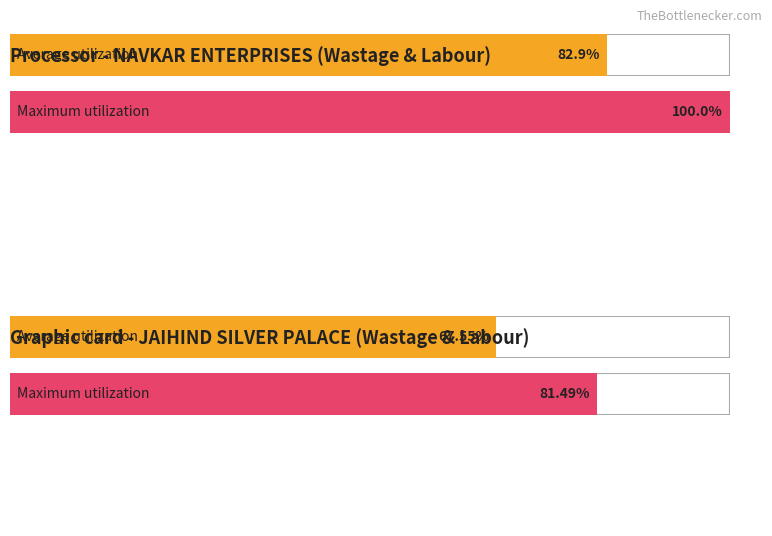

Which series has the largest total across all categories?

Maximum utilization